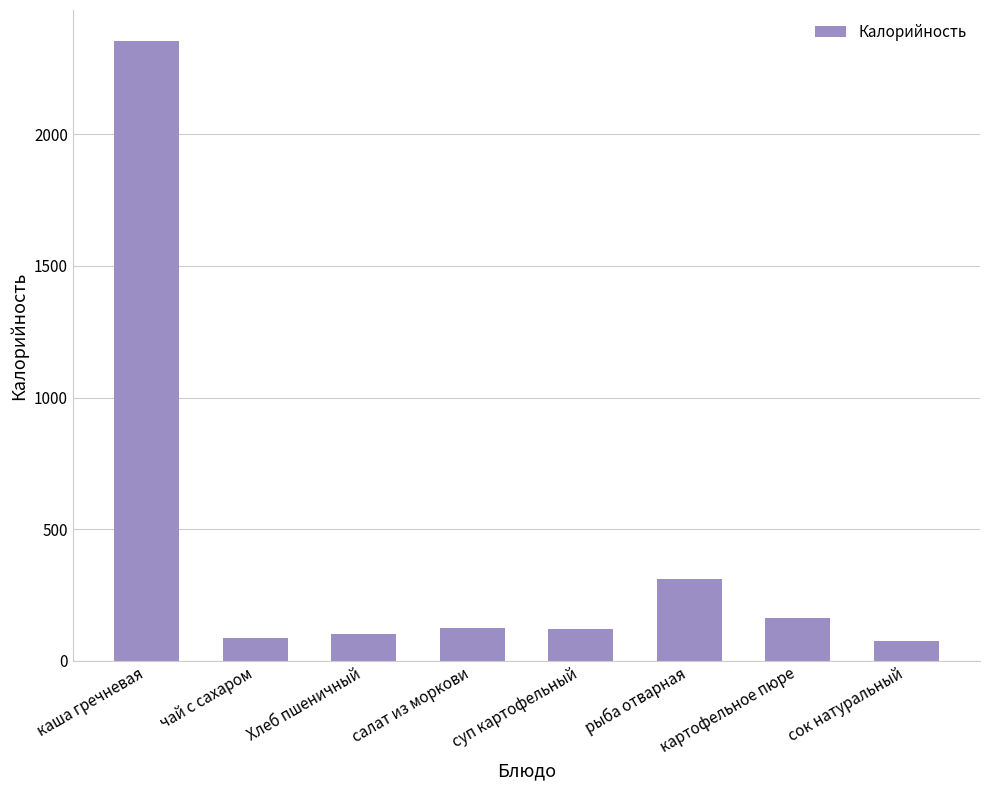

True or false: the data shows 160.4 at картофельное пюре.

True